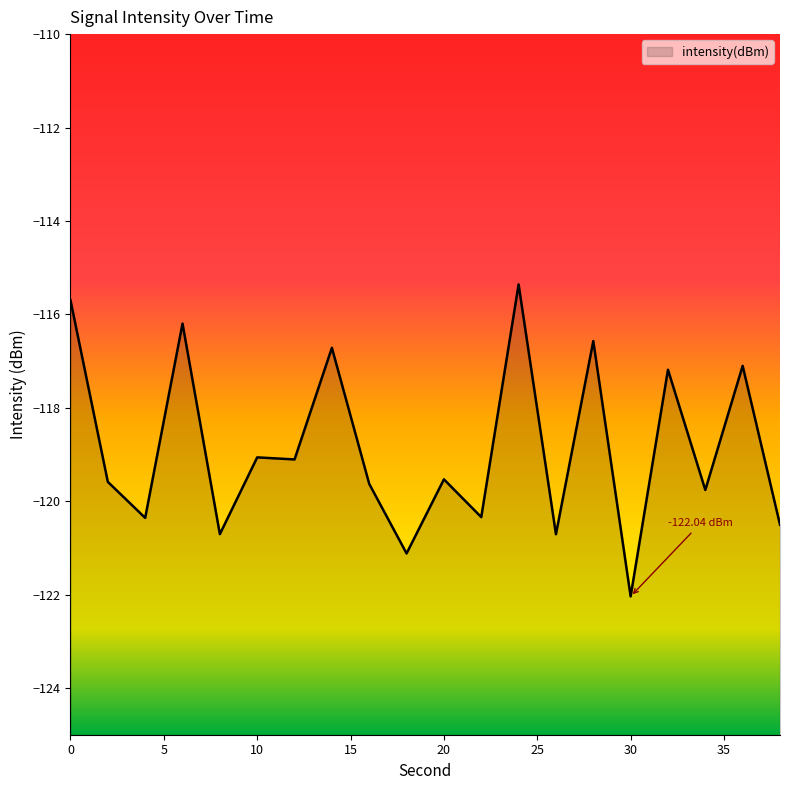

The value at 32 is -117.2. True or false?

True